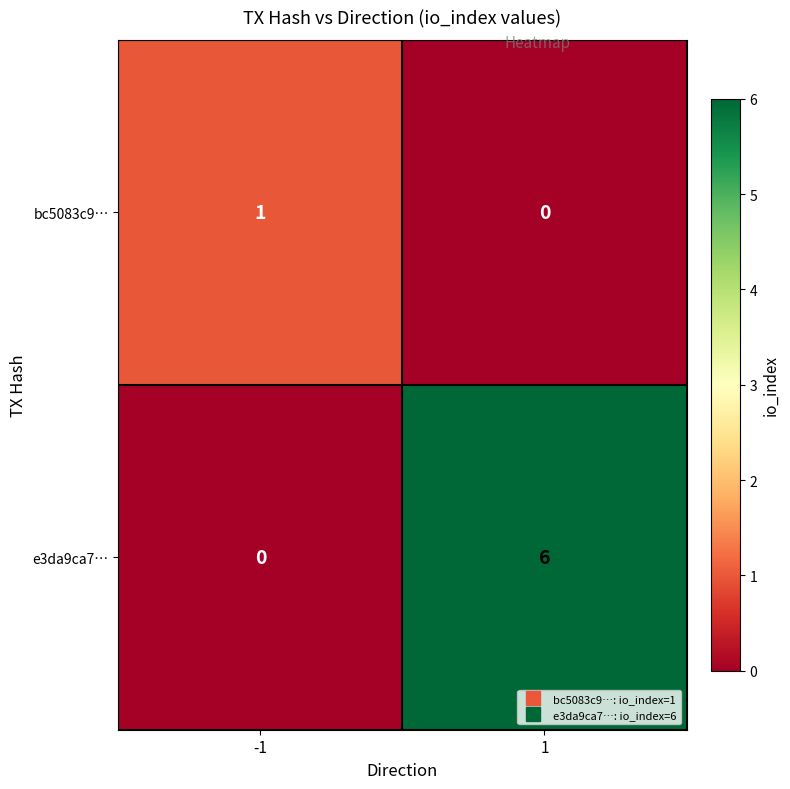

What is the average value of the e3da9ca7… series?

3